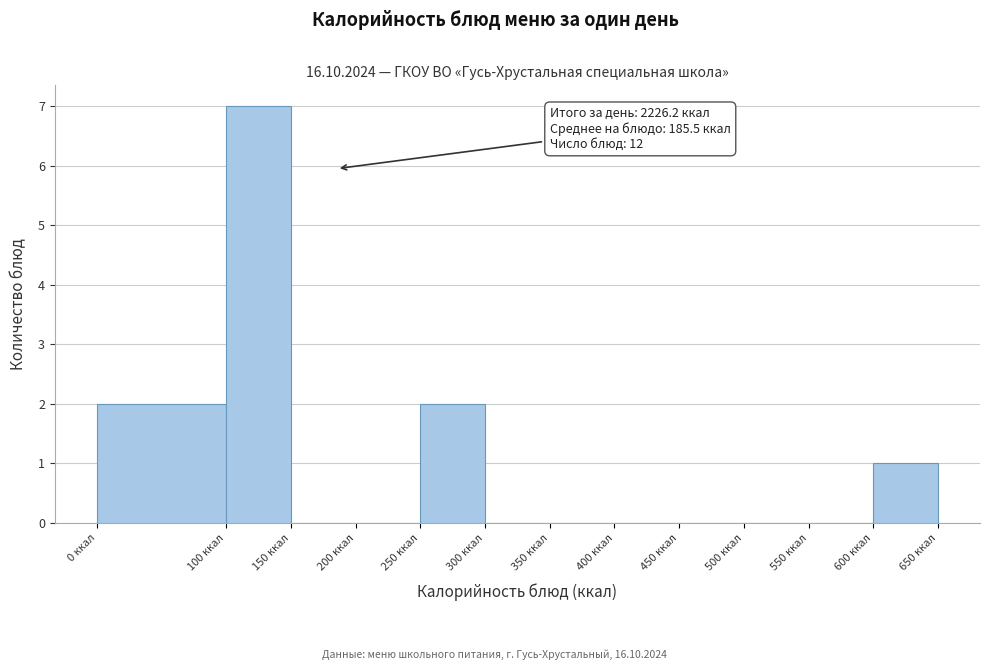

Which range on the x-axis has the tallest bar?

100 to 150